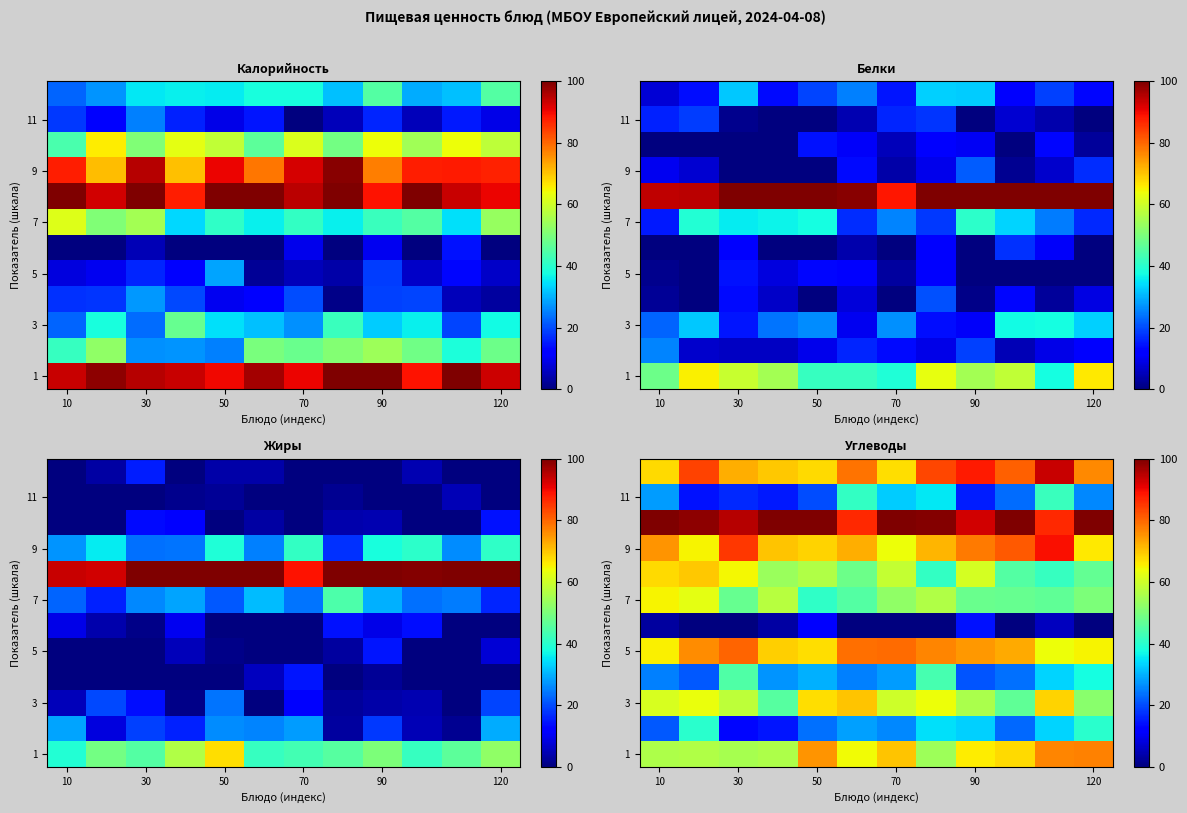

Where does the row_1 series first go above 28?

30